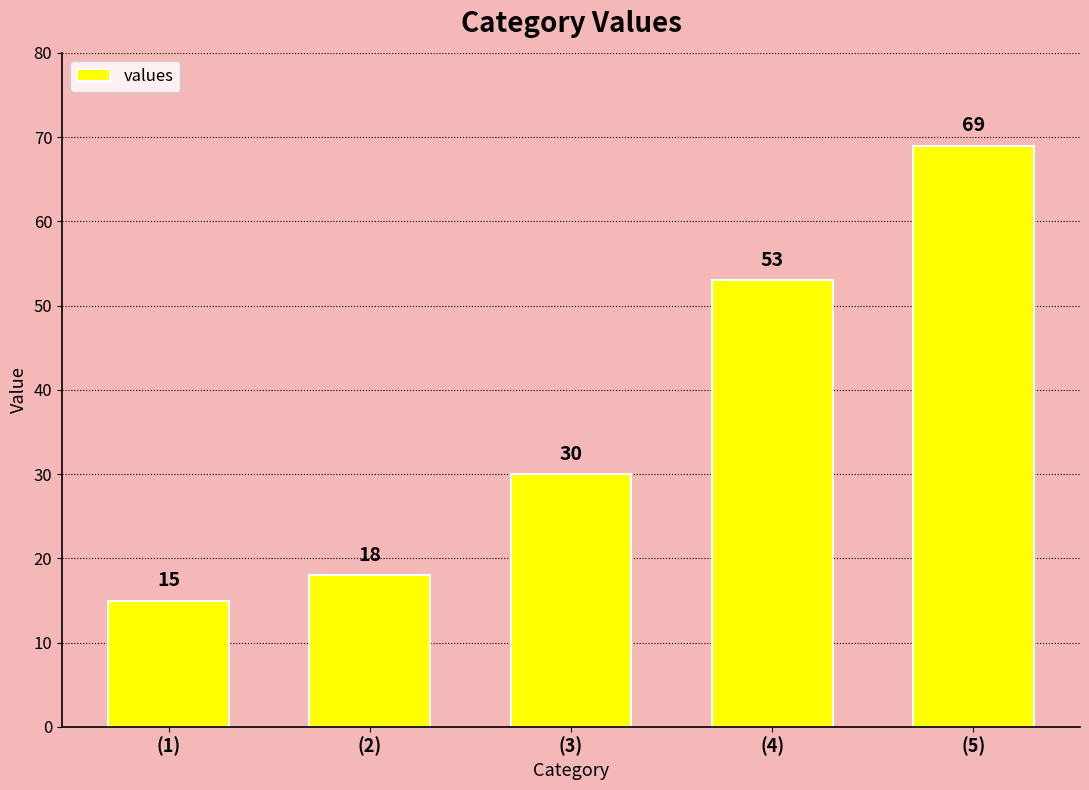

What is the change in value from (2) to (4)?

+35